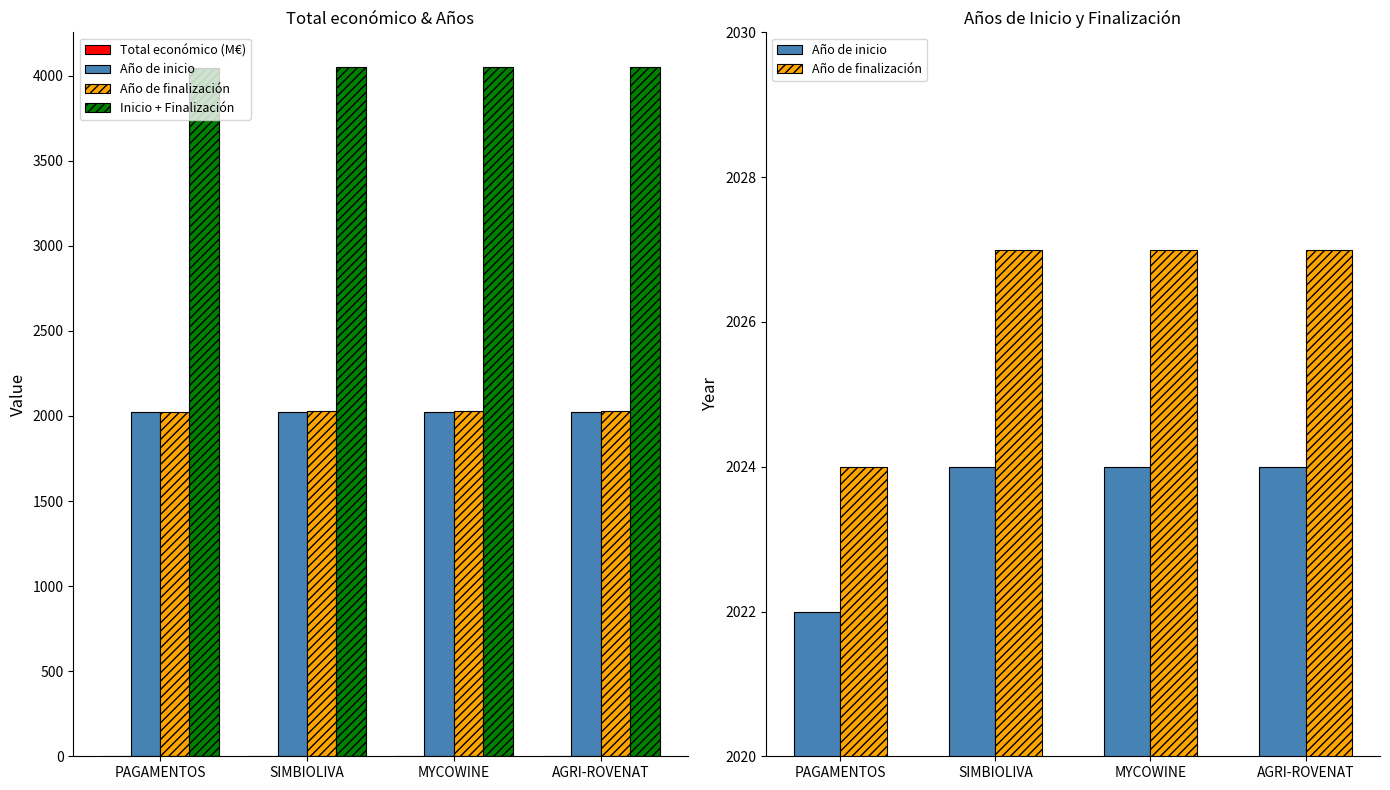

At which category is the sum across all series the highest?

AGRI-ROVENAT